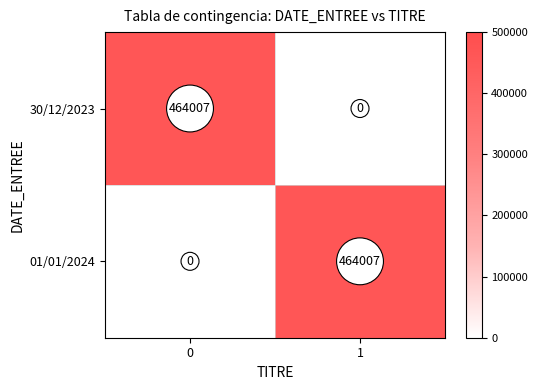

At how many categories does at least one series exceed 426852?

2